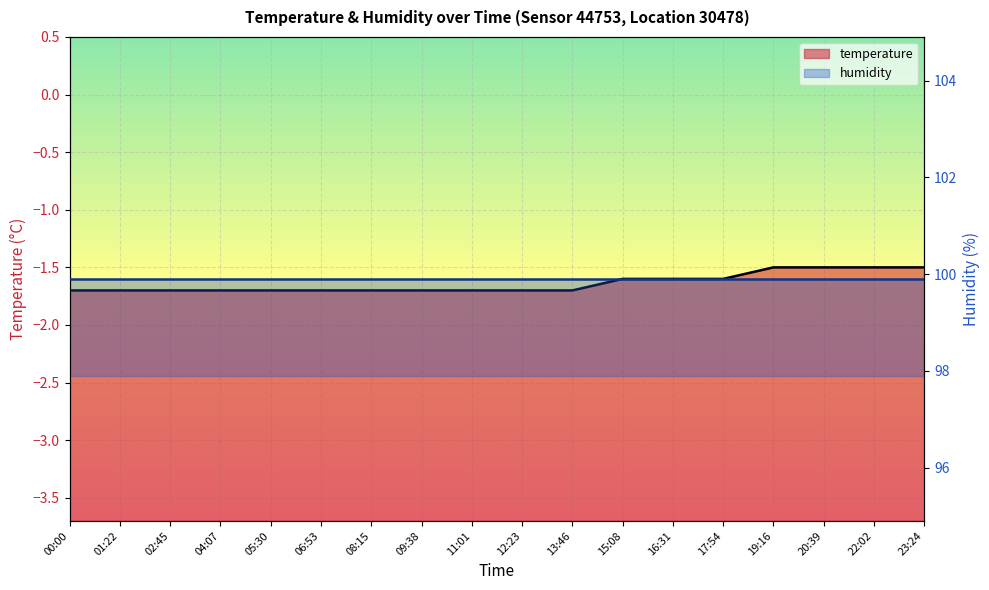

Read the value at 08:15.

-1.7